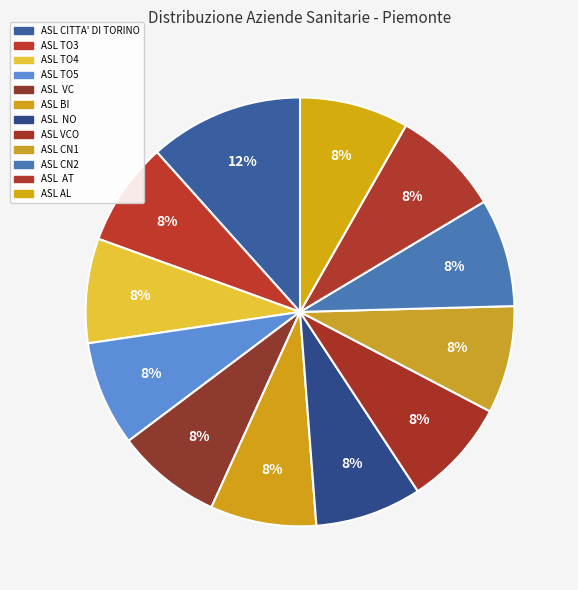

Count the number of slices in the pie.

12